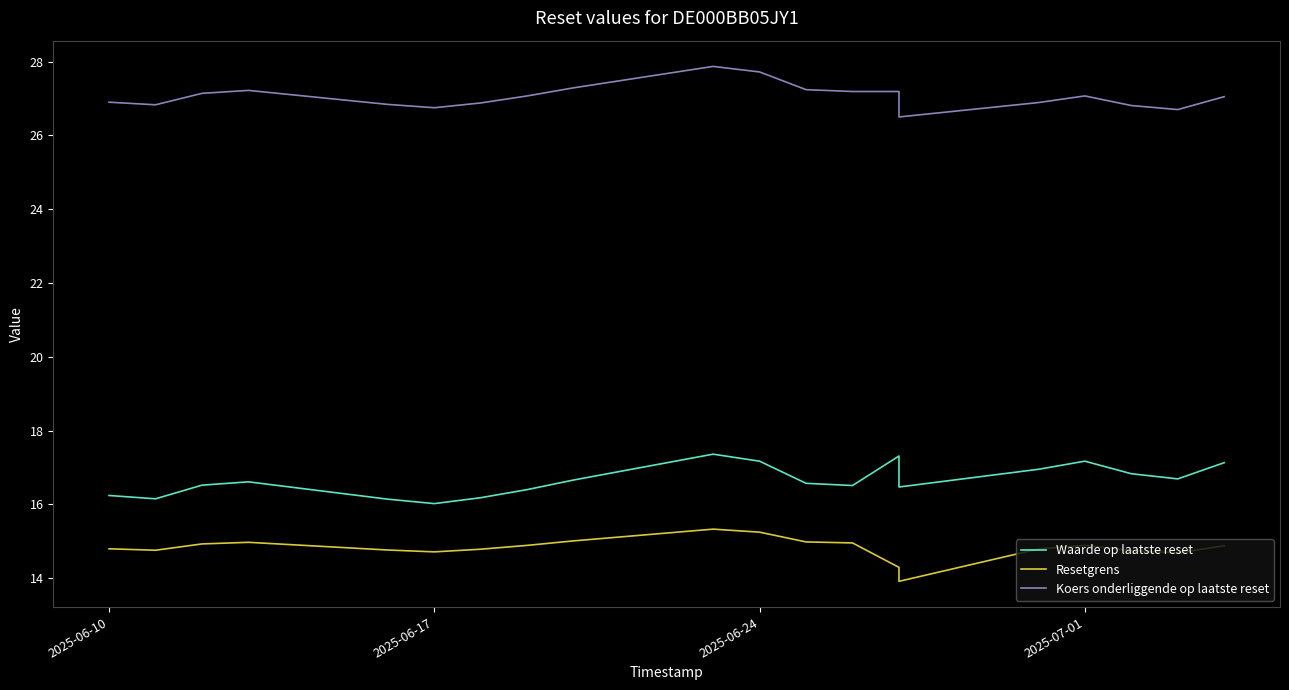

The Koers onderliggende op laatste reset series shows 18.8 at 11. True or false?

False